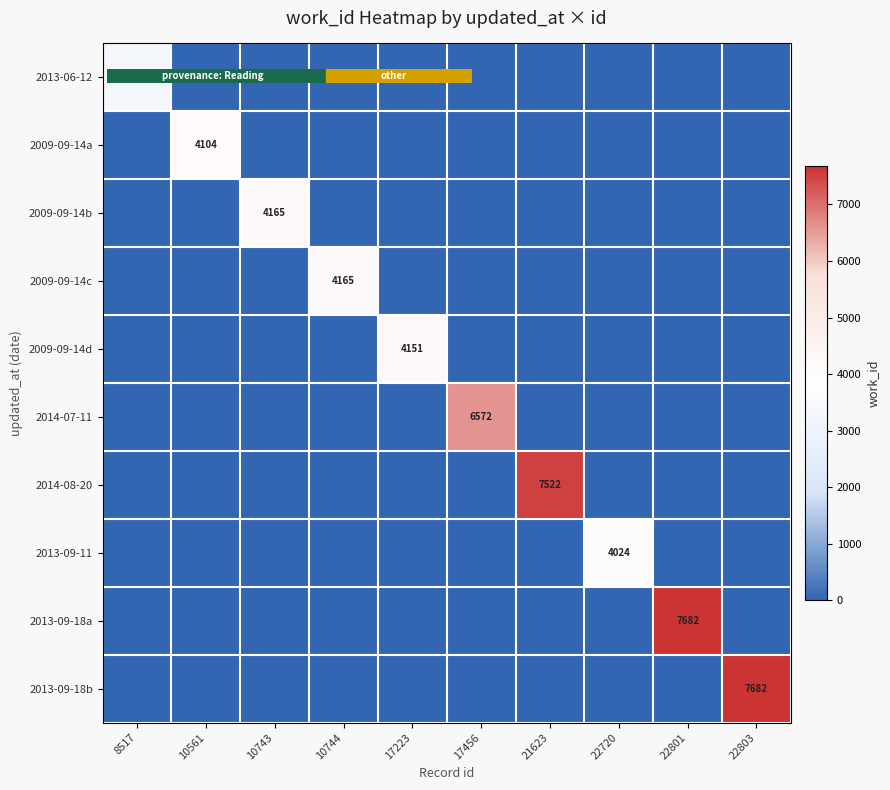

Which series has the largest range (max minus min)?

2013-09-18a